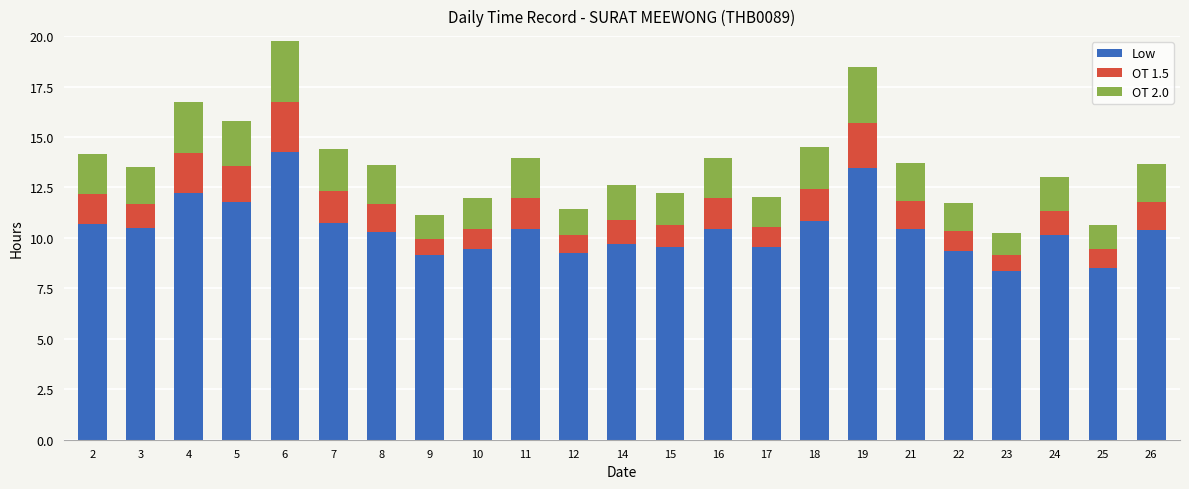

What is the total value across all series at 12?

11.5